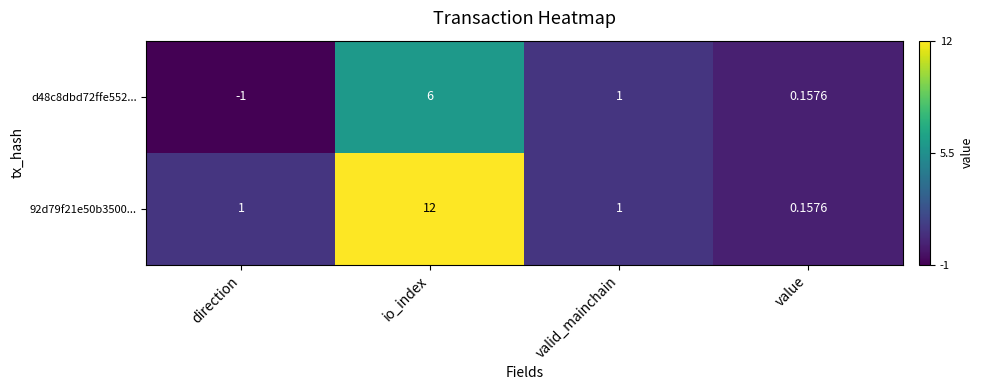

List the labels in order of 92d79f21e50b3500... value, smallest first.

value, direction, valid_mainchain, io_index